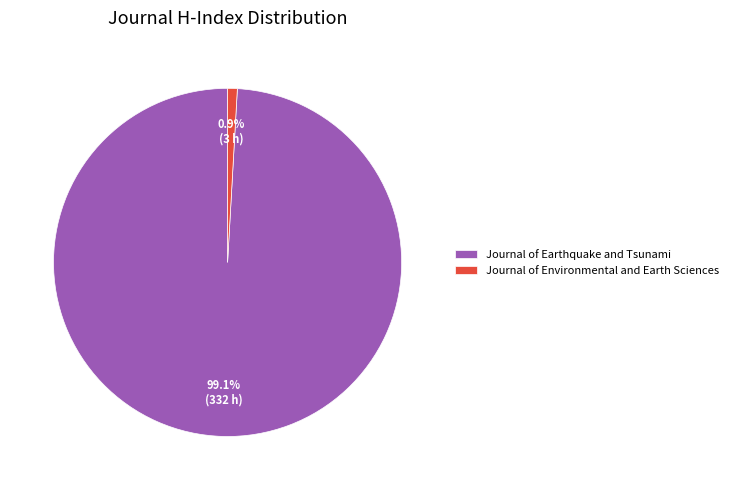

Count the number of slices in the pie.

2